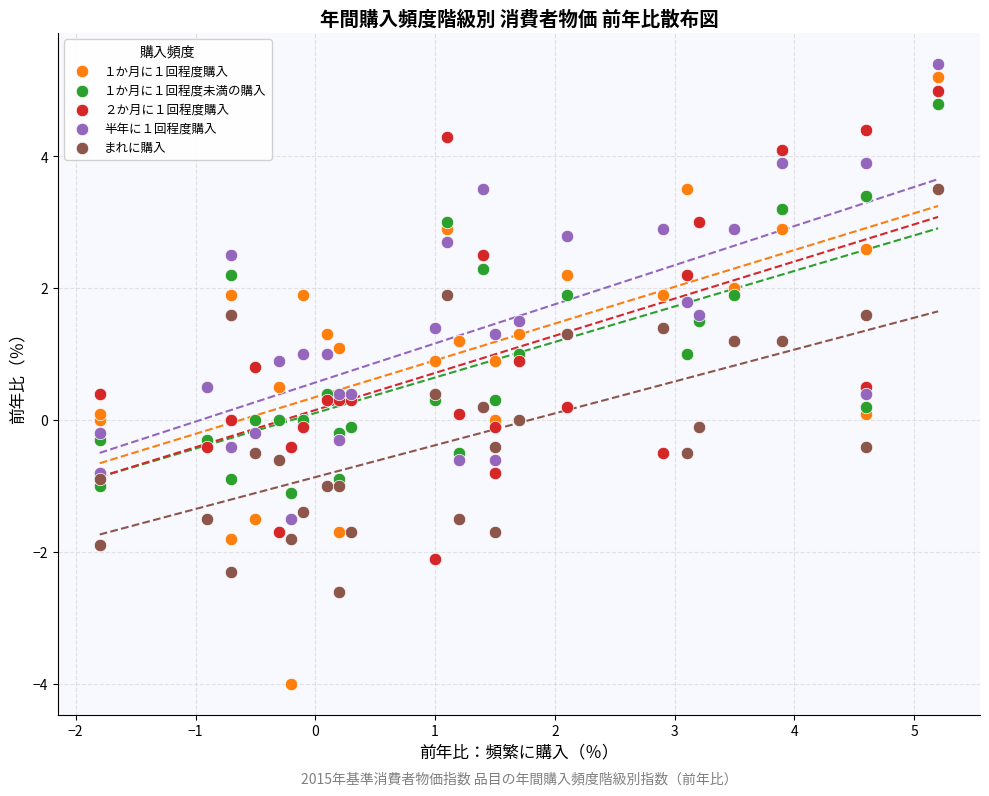

Which series reaches the minimum Y coordinate?

１か月に１回程度購入